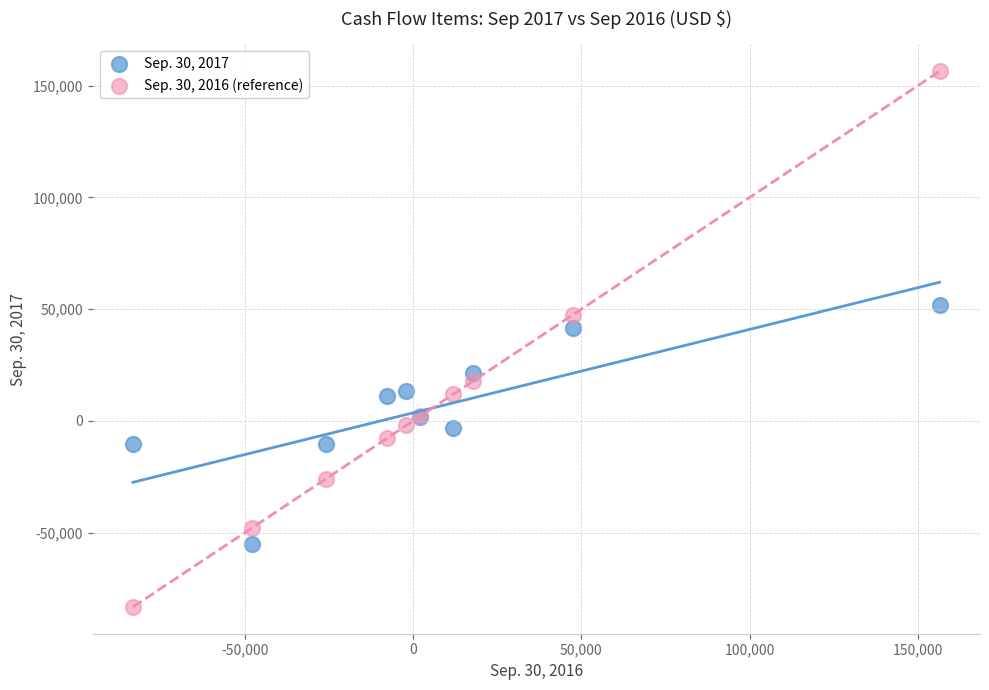

Which series reaches the maximum Y coordinate?

Sep. 30, 2016 (reference)